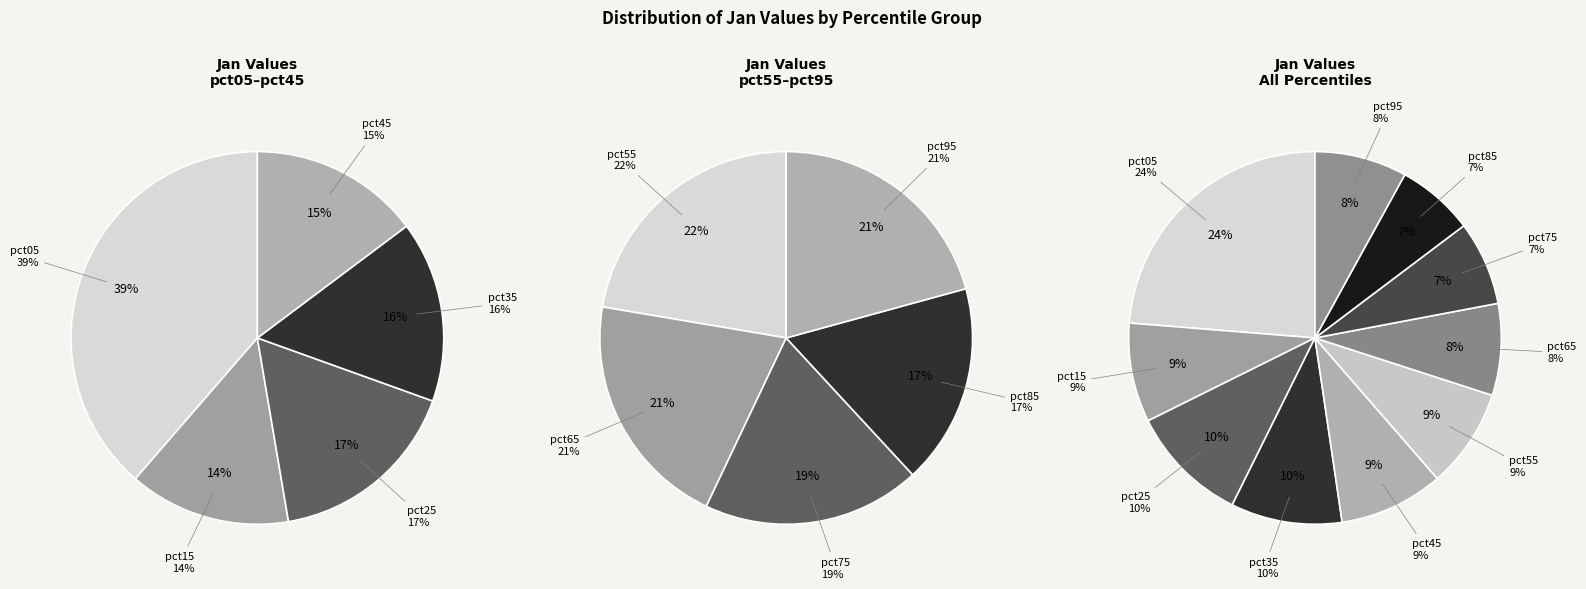

What is the total percentage of pct45 and pct75?

16.4%